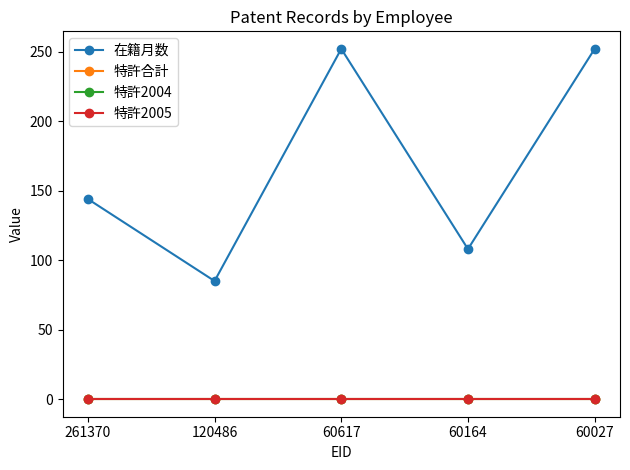

True or false: 特許合計 and 在籍月数 intersect in this chart.

False